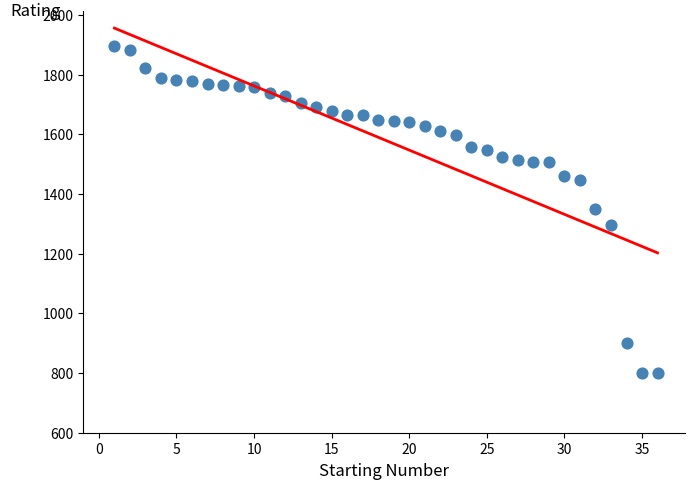

What is the range of Y values (max minus min)?

1094